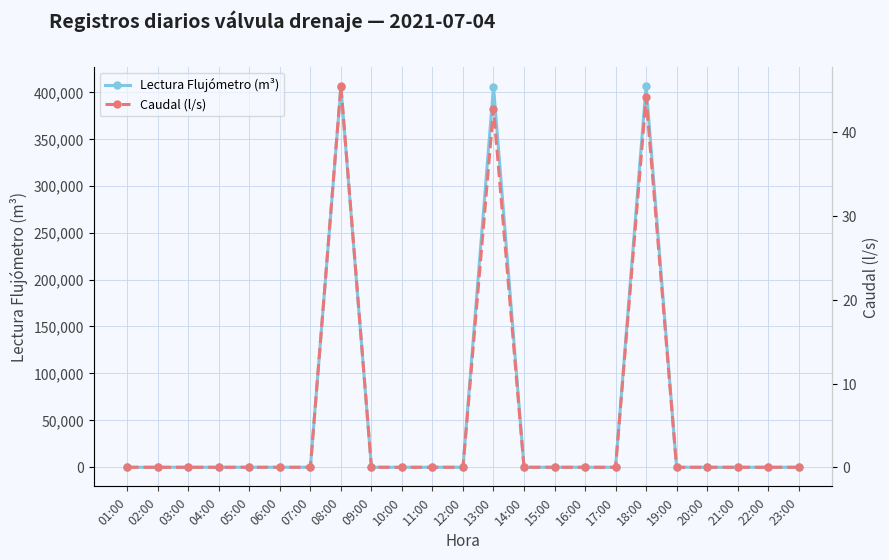

What is the highest value of the Caudal (l/s) series?

45.6